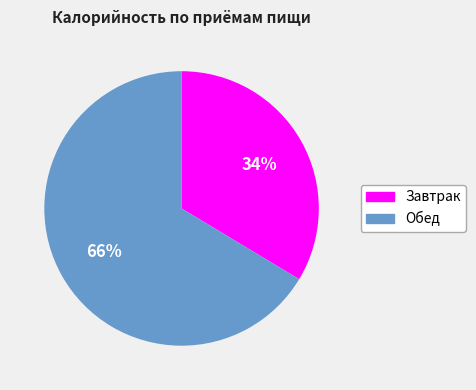

How many segments does this pie chart have?

2